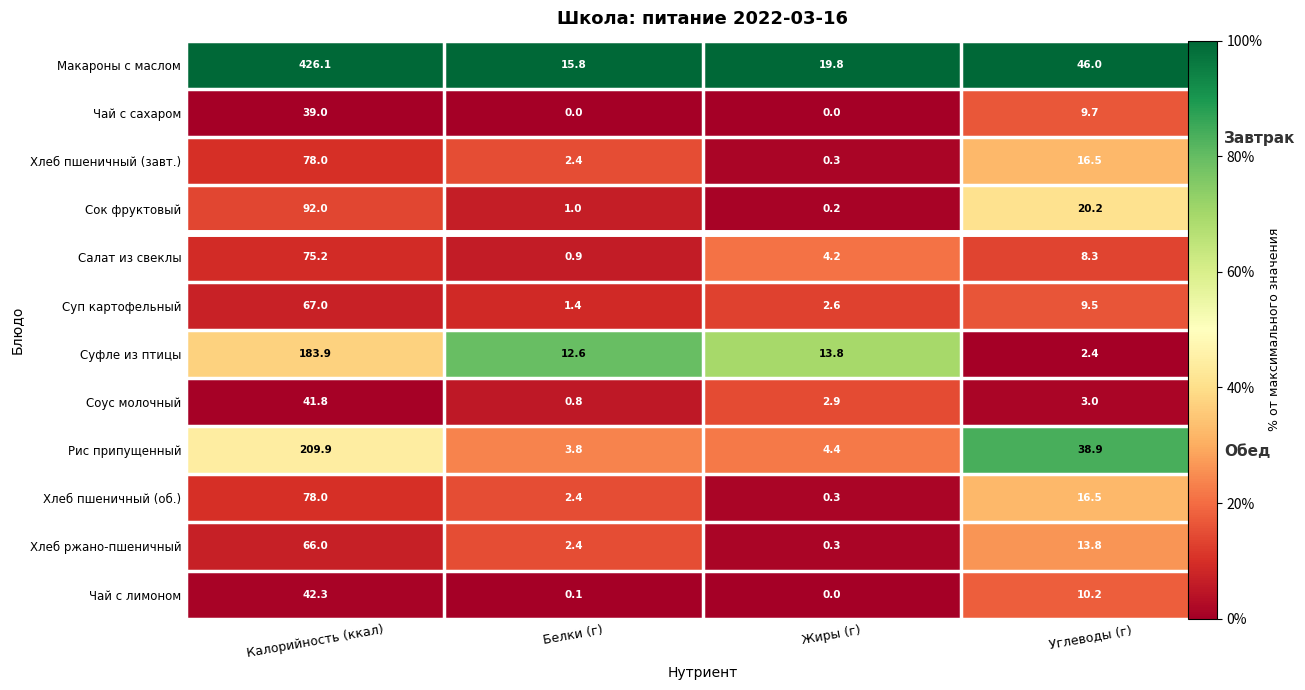

True or false: Рис припущенный has a value of 0.1 at Жиры (г).

False